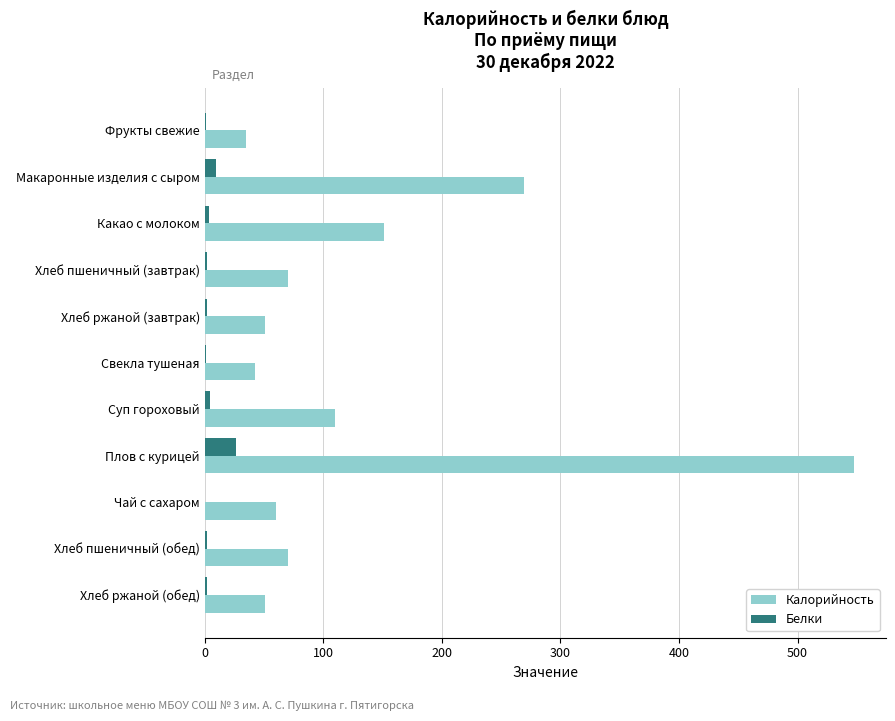

Which series has the widest spread of values?

Калорийность